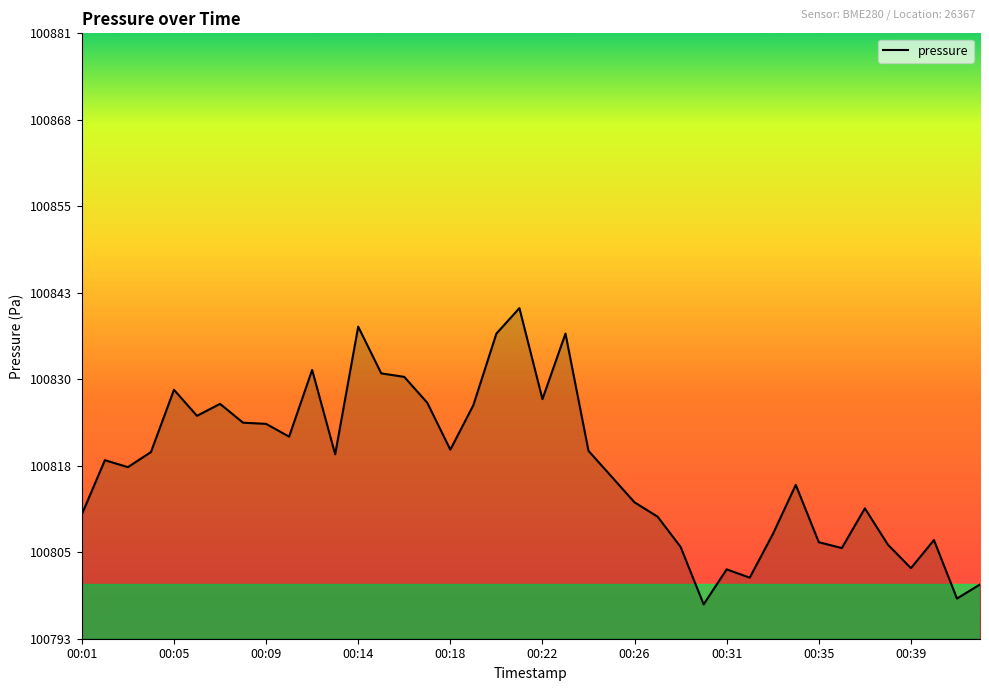

What is the smallest value displayed?

100797.5